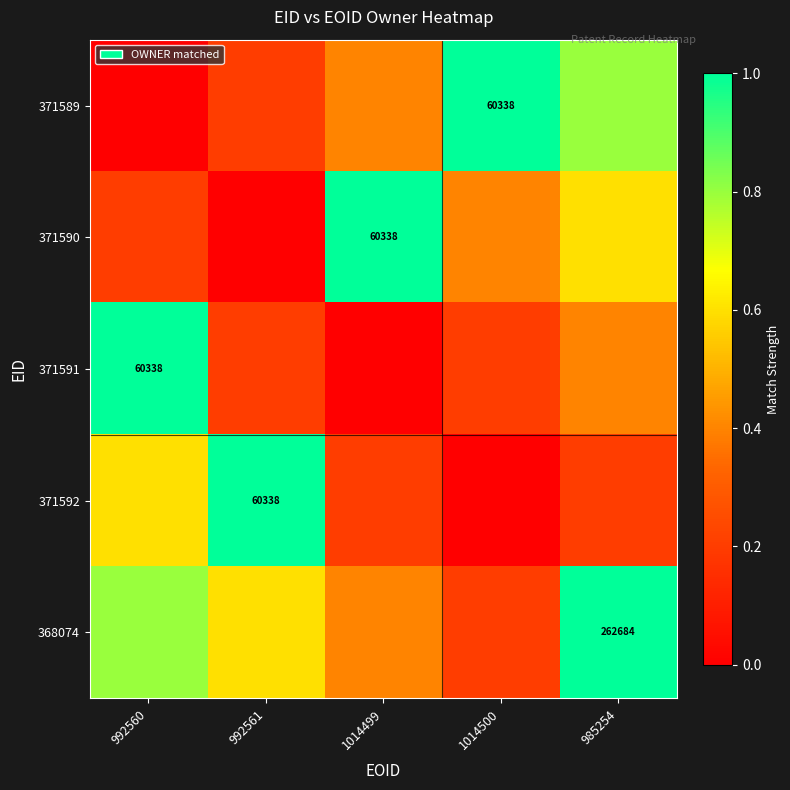

Which category has the highest value across all series?

1014500